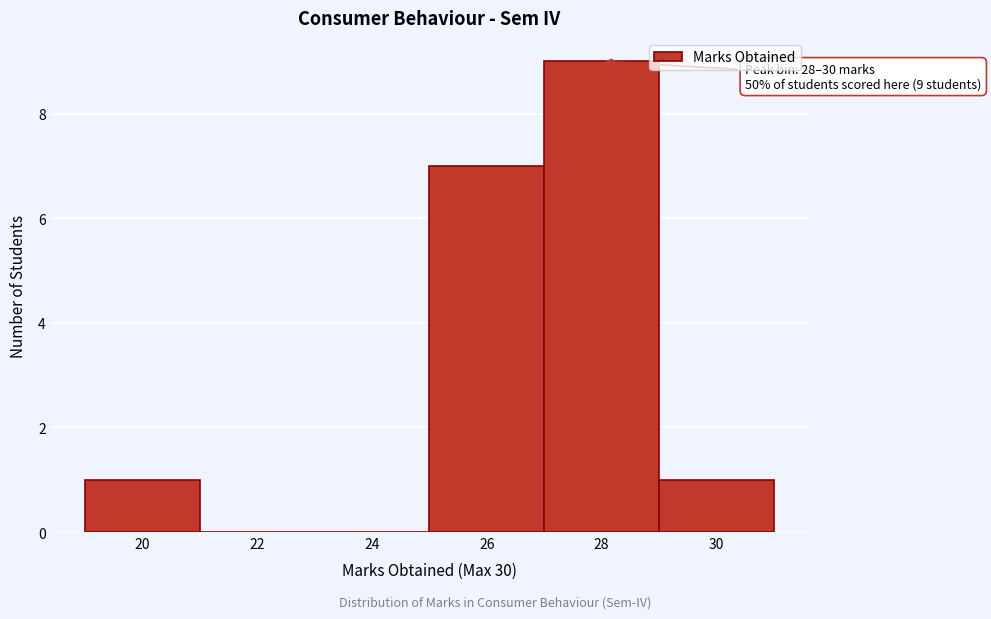

Reading left to right, extract all data points from this chart.

20=1	22=0	24=0	26=7	28=9	30=1